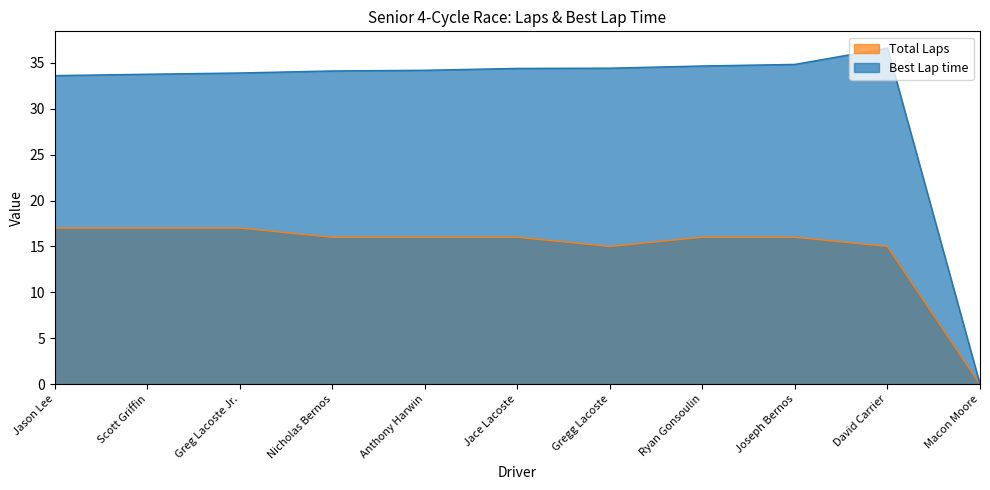

What is the label of the 6th point from the right?

Jace Lacoste